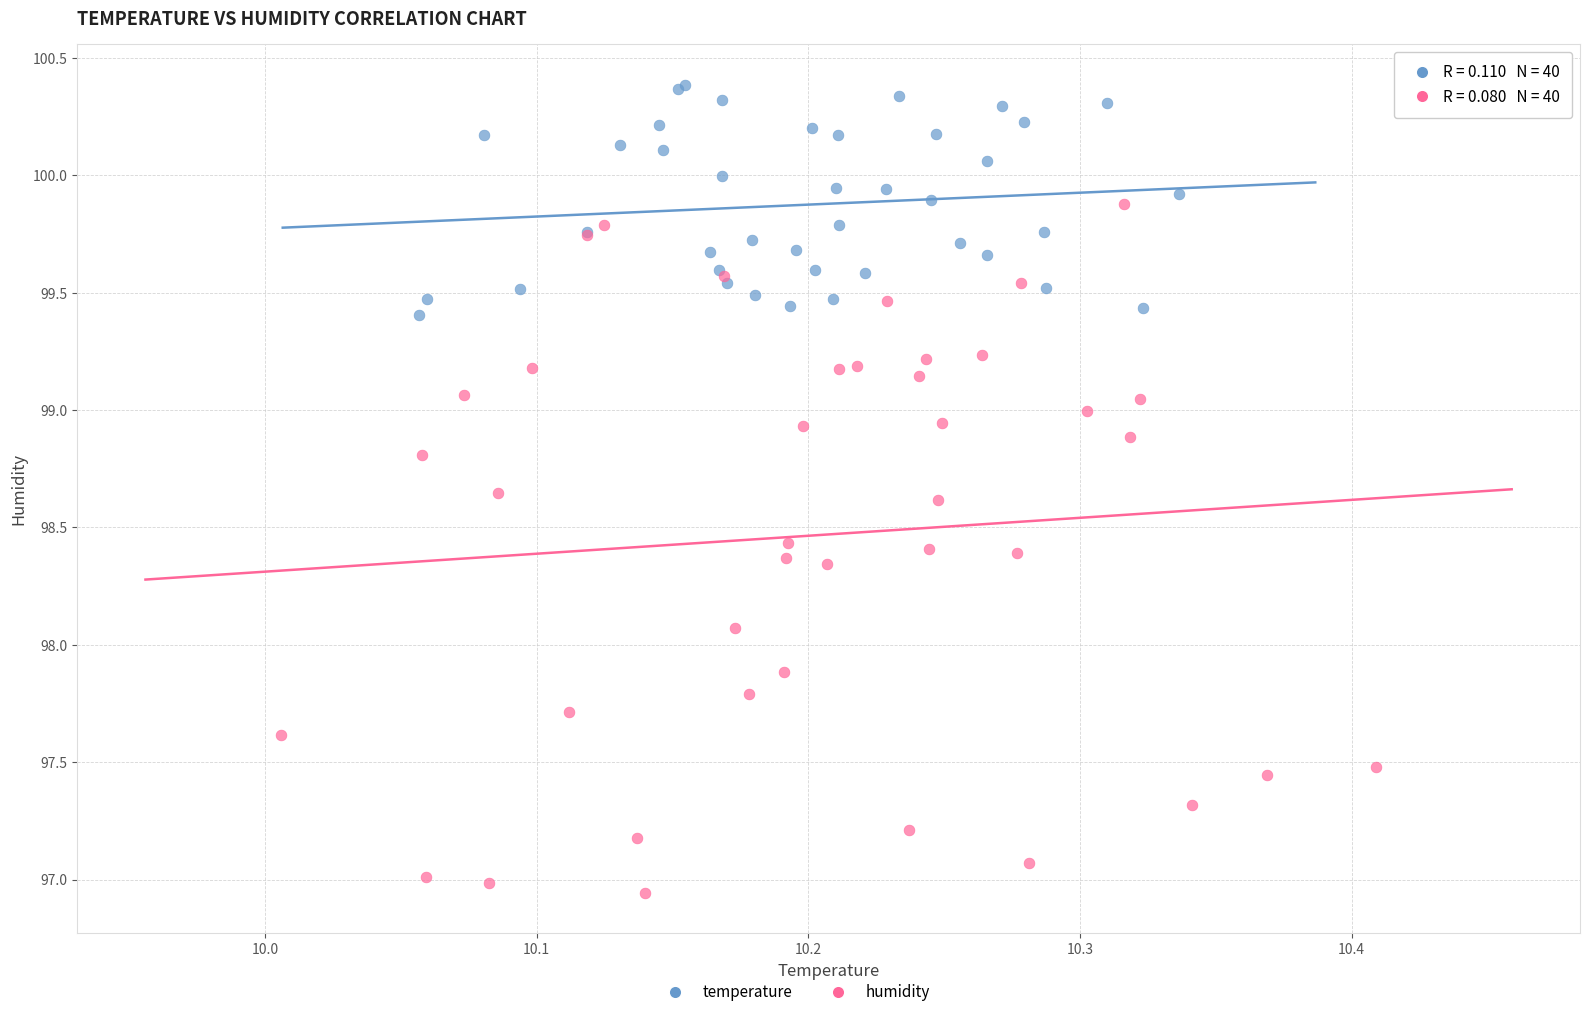

Which series reaches the minimum Y coordinate?

humidity